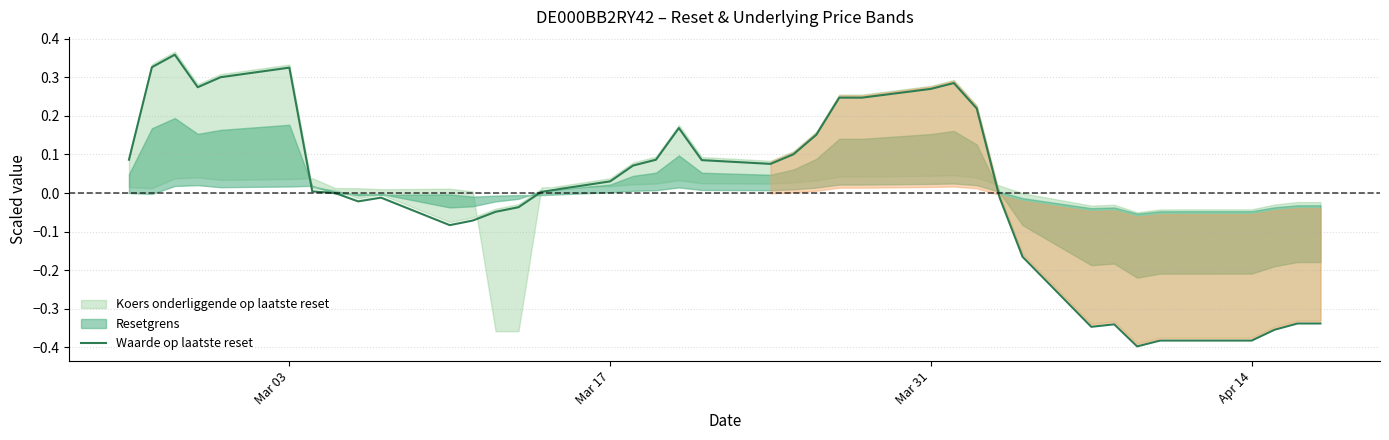

The Waarde op laatste reset series shows -0.1 at Apr 14. True or false?

False